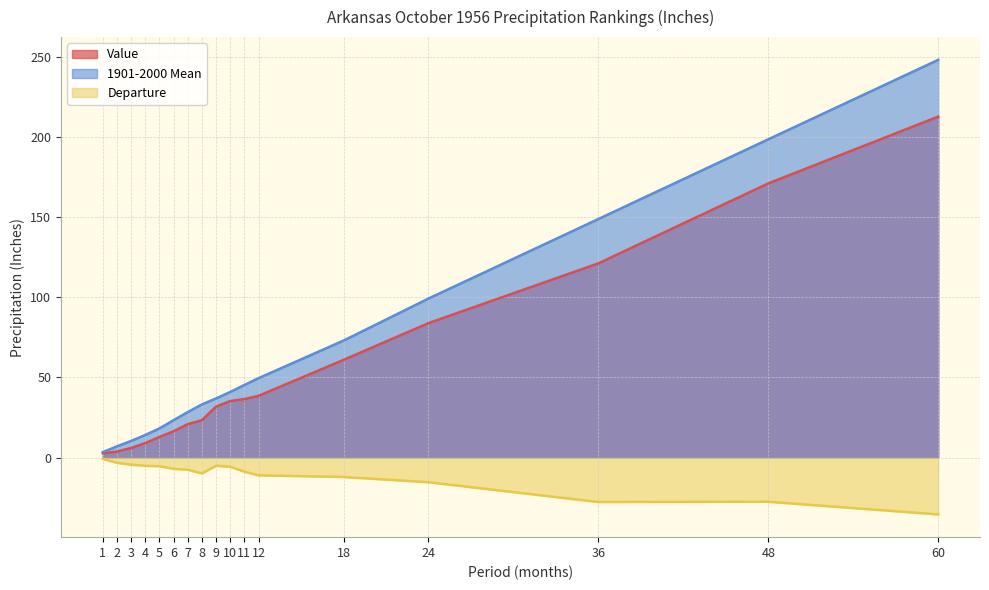

What are all the series names shown in the legend?

Value, 1901-2000 Mean, Departure